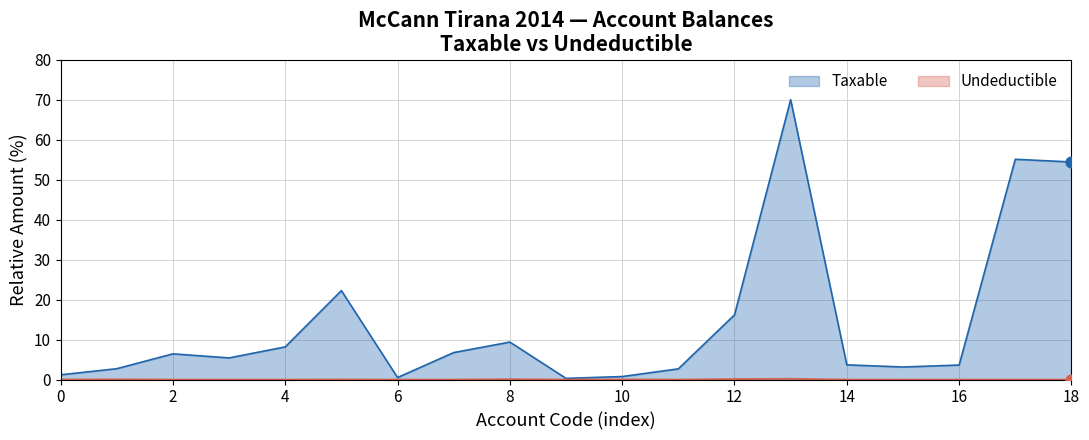

Which series contains the highest Y value?

Taxable